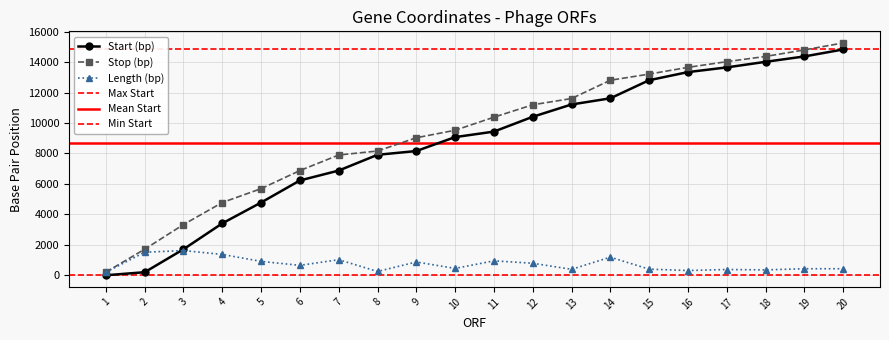

True or false: Start and Stop intersect in this chart.

False